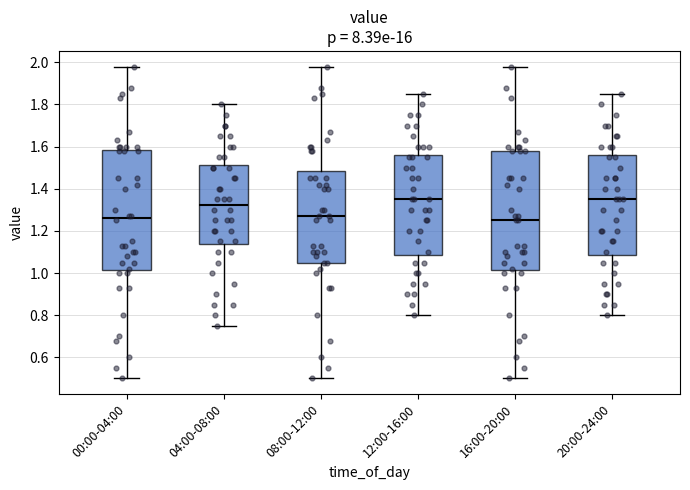

Reading left to right, read every box against the y-axis: the position of its median line, the range the box covers, and the ends of its whiskers. The values are not printed on the chart, so give them approximately, as read against the axis.

00:00-04:00: median 1.26, box 1.02 to 1.58, whiskers 0.50 to 1.98
04:00-08:00: median 1.32, box 1.14 to 1.52, whiskers 0.76 to 1.80
08:00-12:00: median 1.28, box 1.06 to 1.48, whiskers 0.50 to 1.98
12:00-16:00: median 1.36, box 1.08 to 1.56, whiskers 0.80 to 1.86
16:00-20:00: median 1.26, box 1.02 to 1.58, whiskers 0.50 to 1.98
20:00-24:00: median 1.36, box 1.08 to 1.56, whiskers 0.80 to 1.86